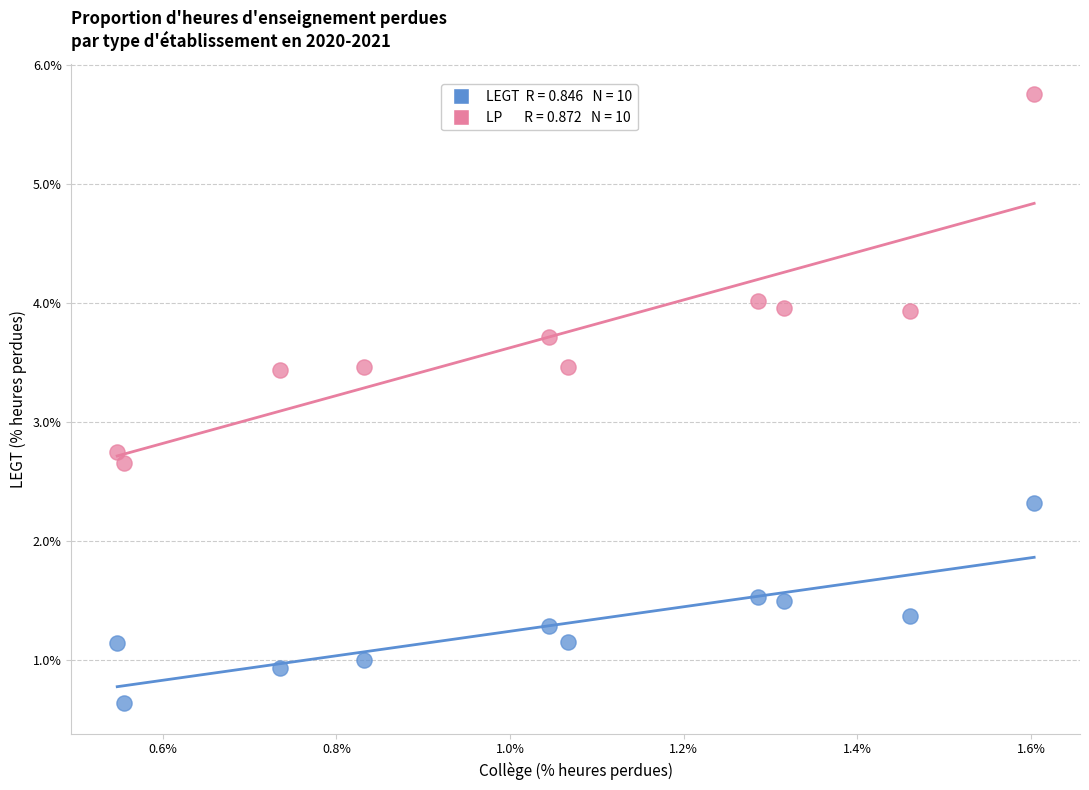

Across all data points, what is the range of X values (max minus min)?

1.1